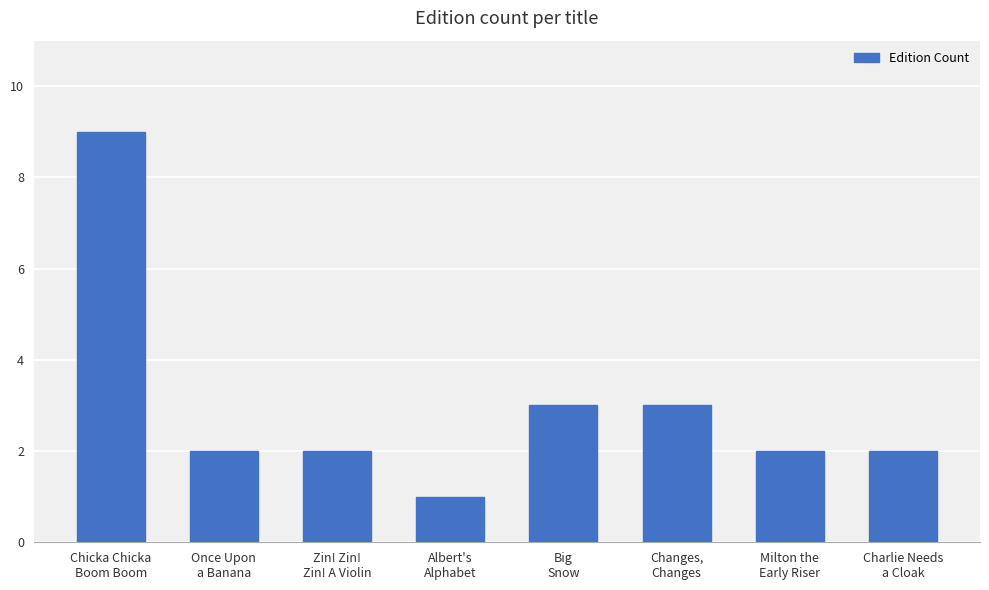

Reading left to right, list all the values displayed in this chart.

Chicka Chicka
Boom Boom=9	Once Upon
a Banana=2	Zin! Zin!
Zin! A Violin=2	Albert's
Alphabet=1	Big
Snow=3	Changes,
Changes=3	Milton the
Early Riser=2	Charlie Needs
a Cloak=2